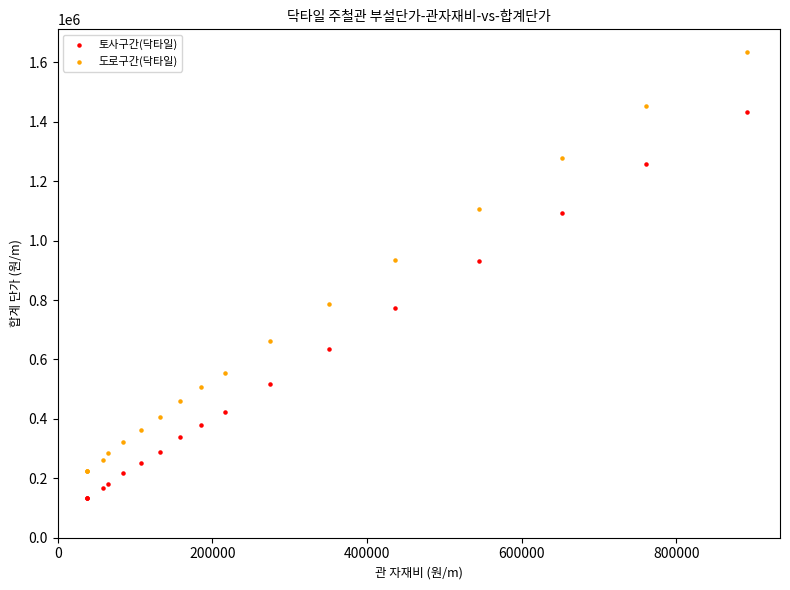

Which series has the widest spread of Y values?

도로구간(닥타일)